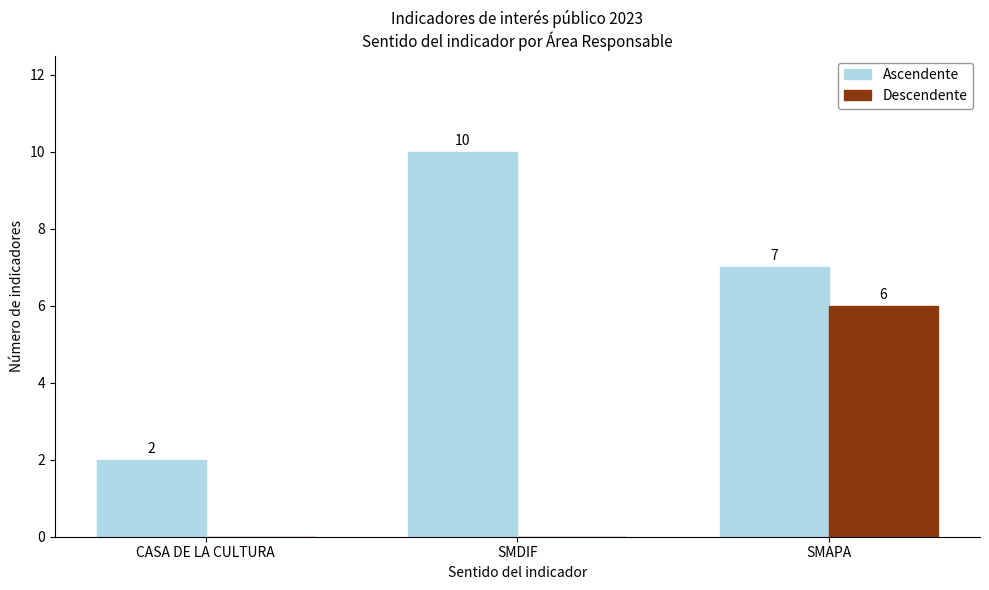

Which series has the widest spread of values?

Ascendente